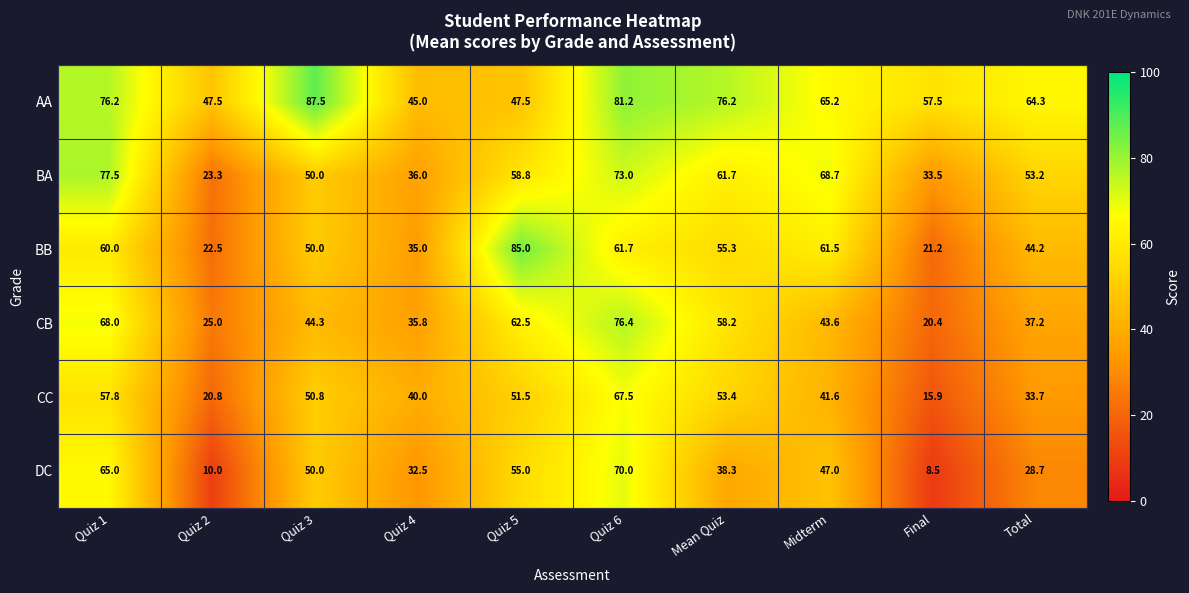

What is the difference between the highest and lowest values at Quiz 6?

19.5